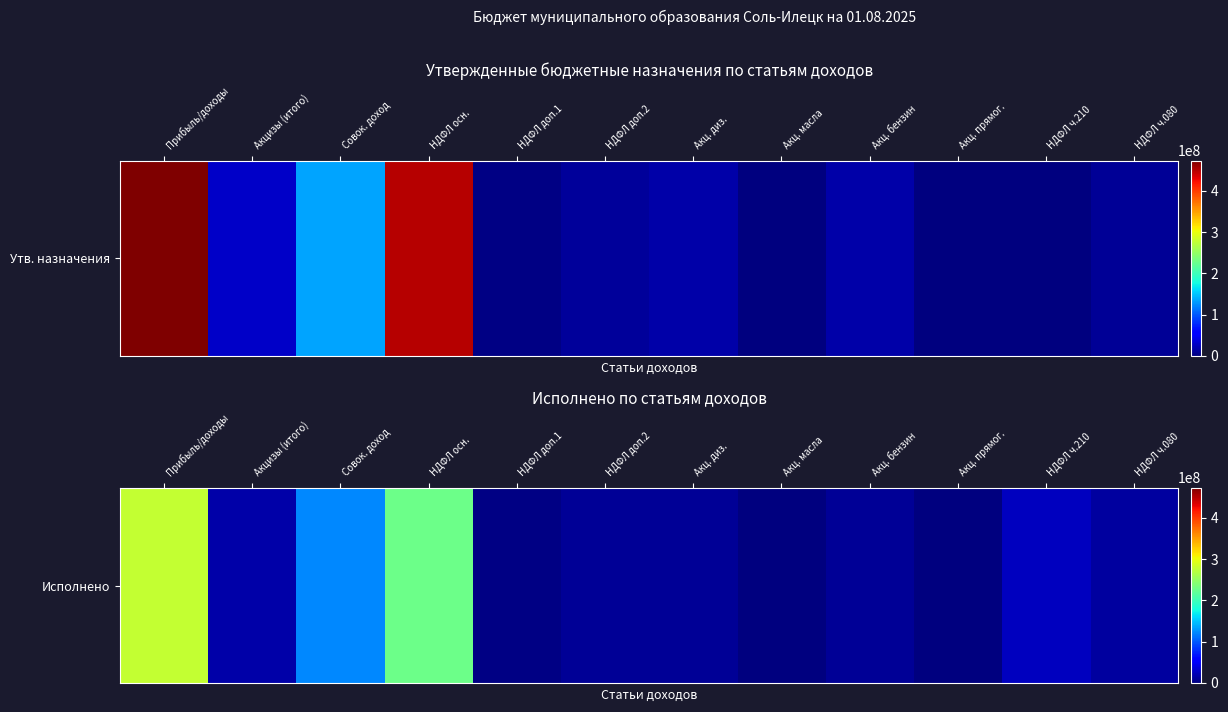

The value at НДФЛ ч.210 is 25337618.2. True or false?

True